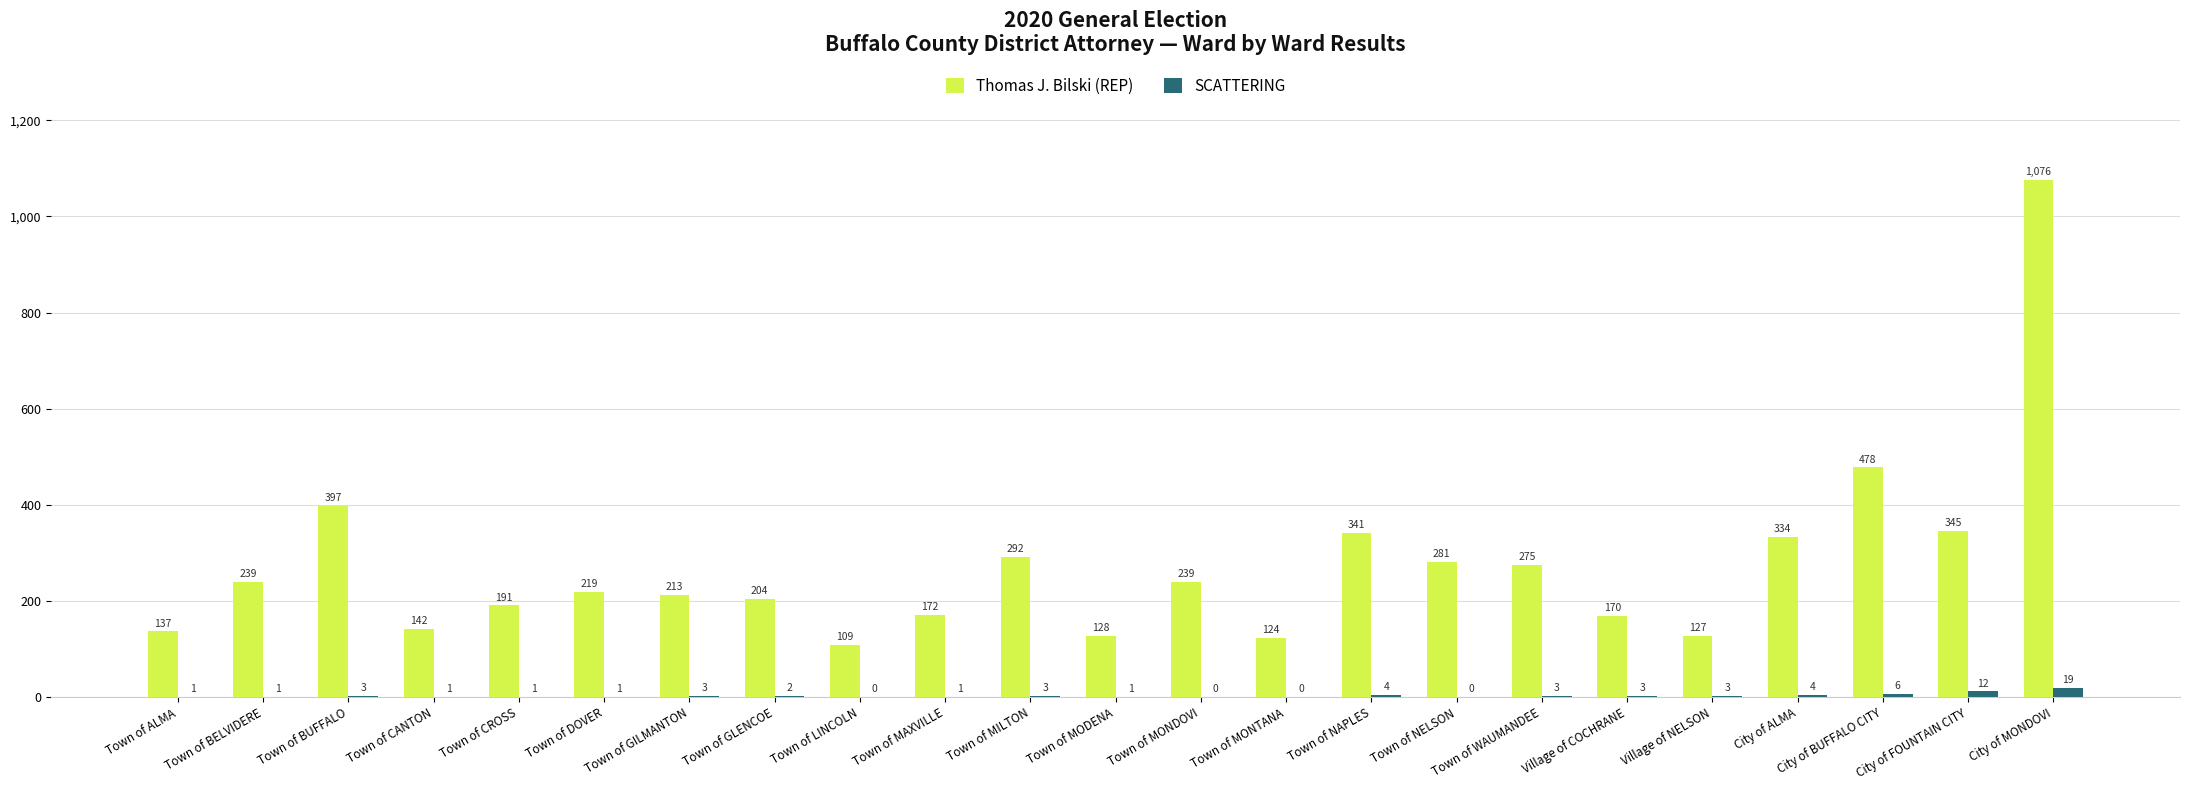

What are all the series names shown in the legend?

Thomas J. Bilski (REP), SCATTERING